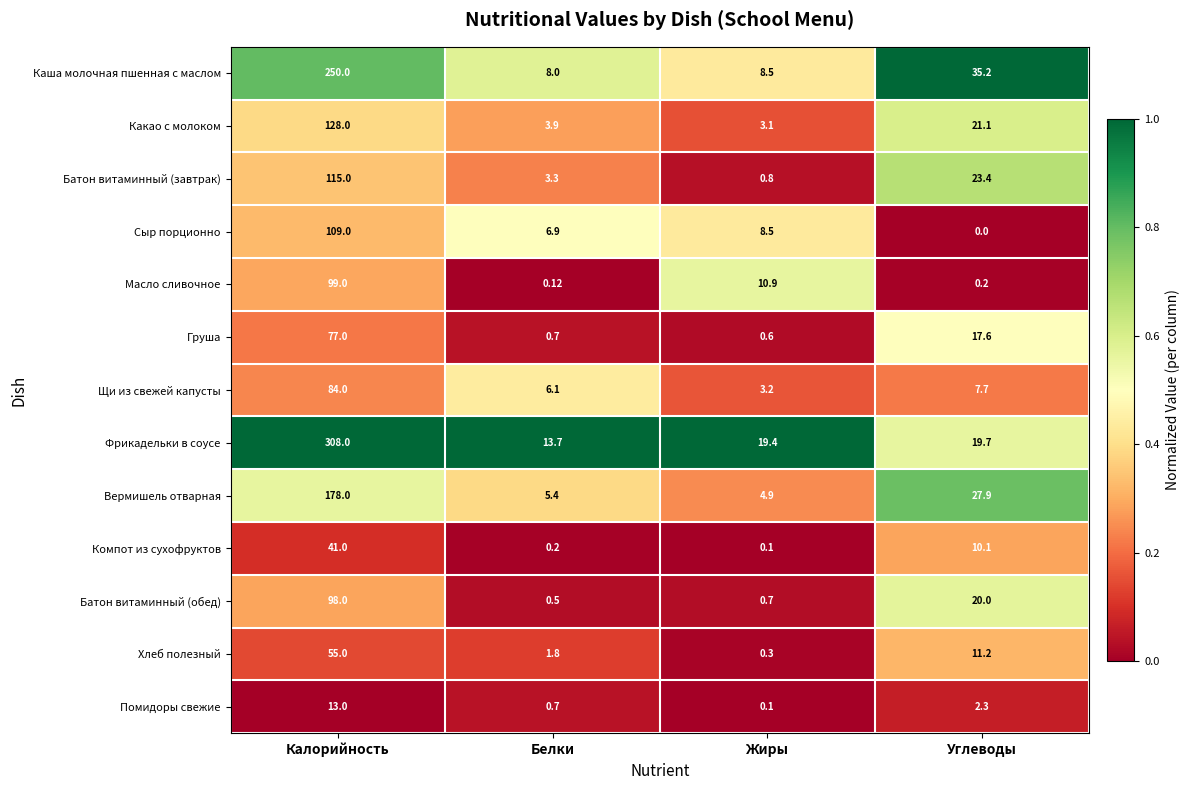

Where is Батон витаминный (обед) nearest to the value 49?

Углеводы